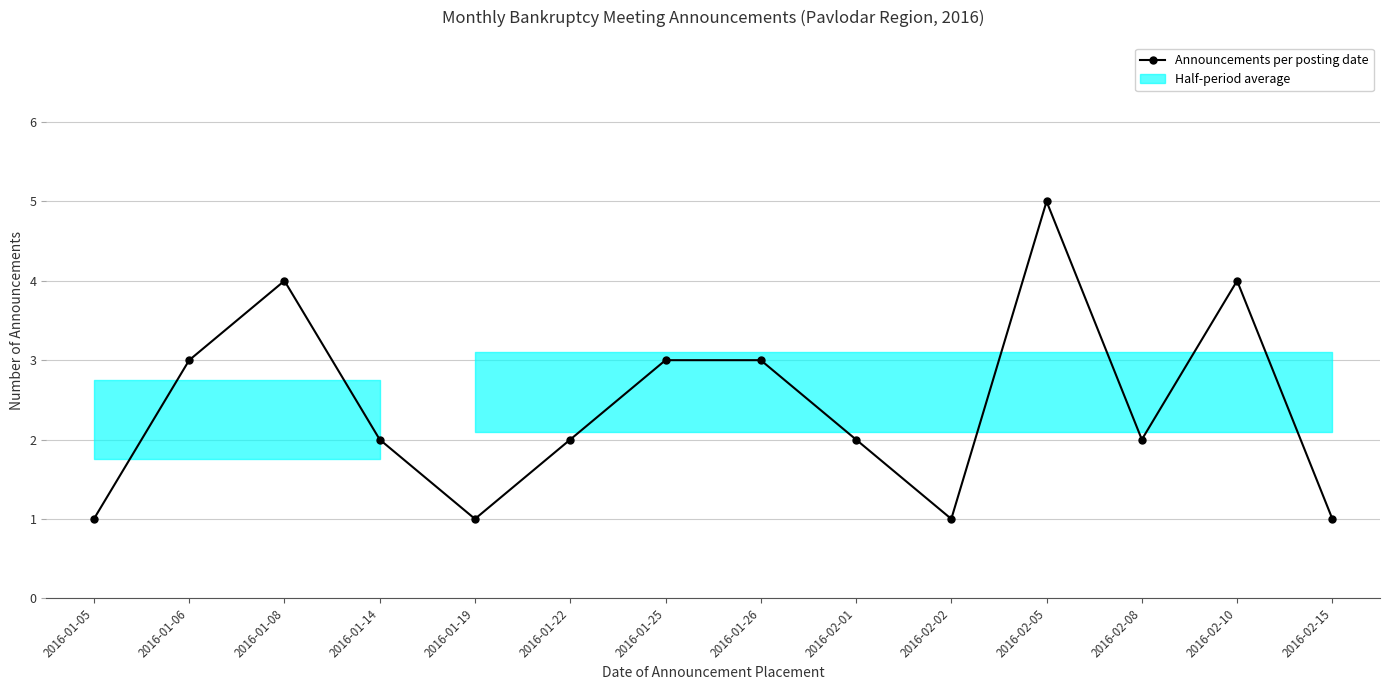

Reading left to right, list all the values displayed in this chart.

2016-01-05=1	2016-01-06=3	2016-01-08=4	2016-01-14=2	2016-01-19=1	2016-01-22=2	2016-01-25=3	2016-01-26=3	2016-02-01=2	2016-02-02=1	2016-02-05=5	2016-02-08=2	2016-02-10=4	2016-02-15=1